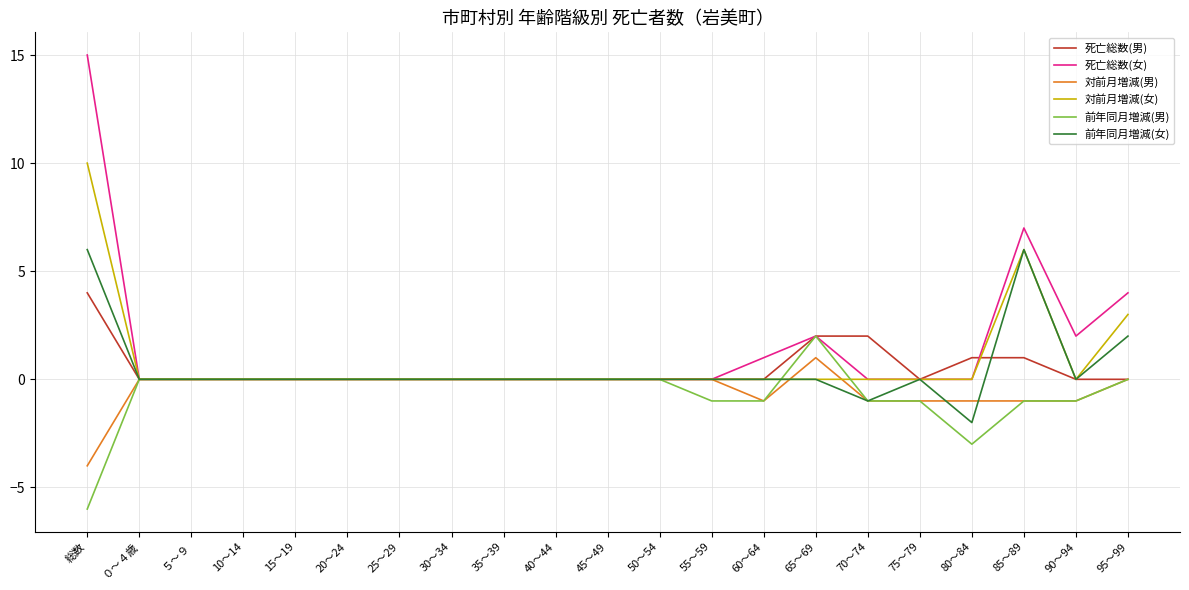

Which label corresponds to the largest value in the chart?

総数